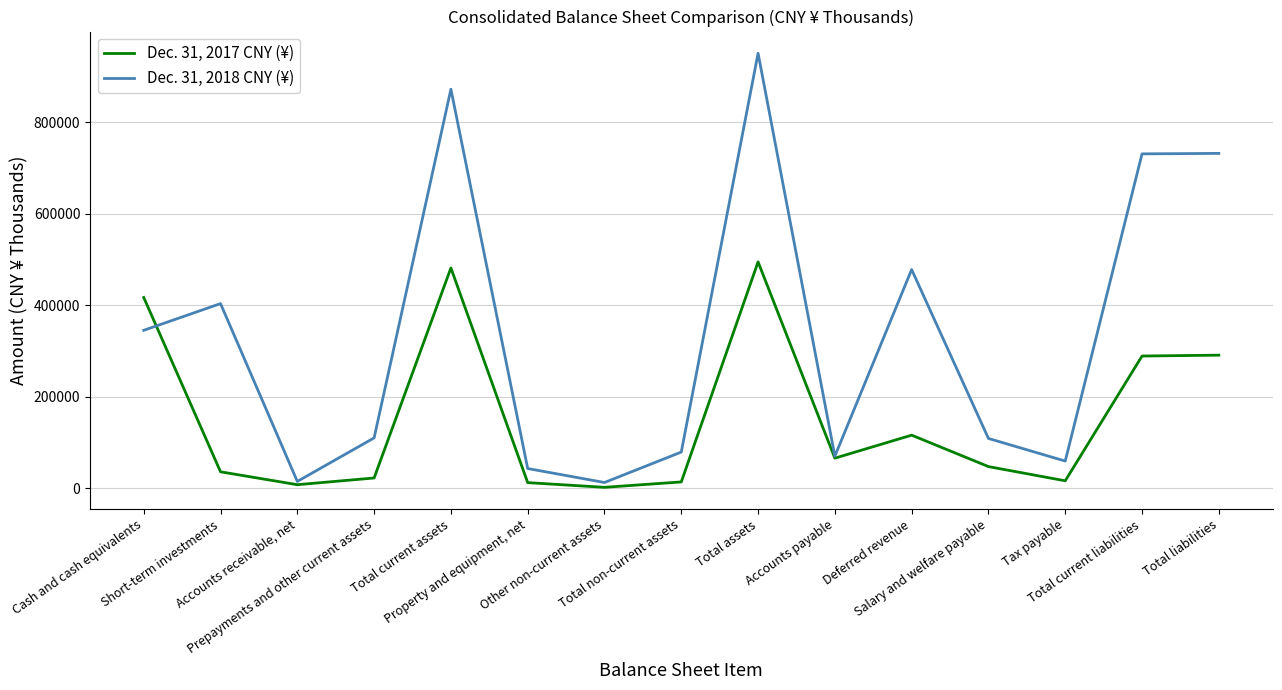

List the series in order of their peak value, highest first.

Dec. 31, 2018 CNY (¥), Dec. 31, 2017 CNY (¥)